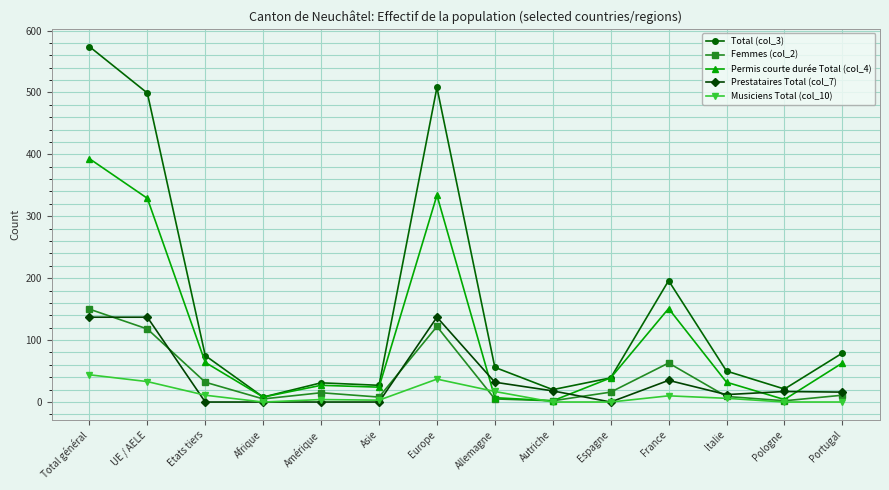

True or false: Musiciens Total (col_10) and Femmes (col_2) intersect in this chart.

True